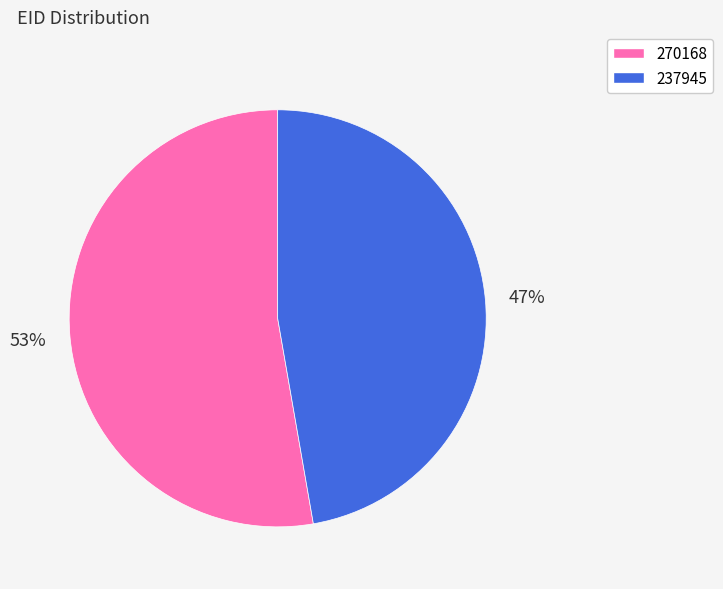

Which category accounts for the majority?

270168